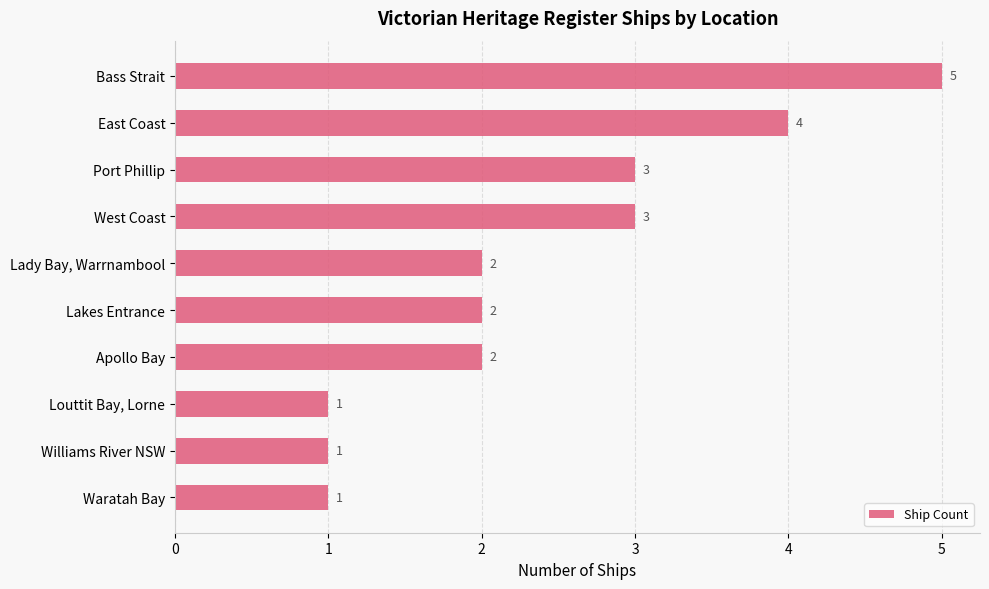

The chart shows a value of 1 at Waratah Bay. True or false?

True